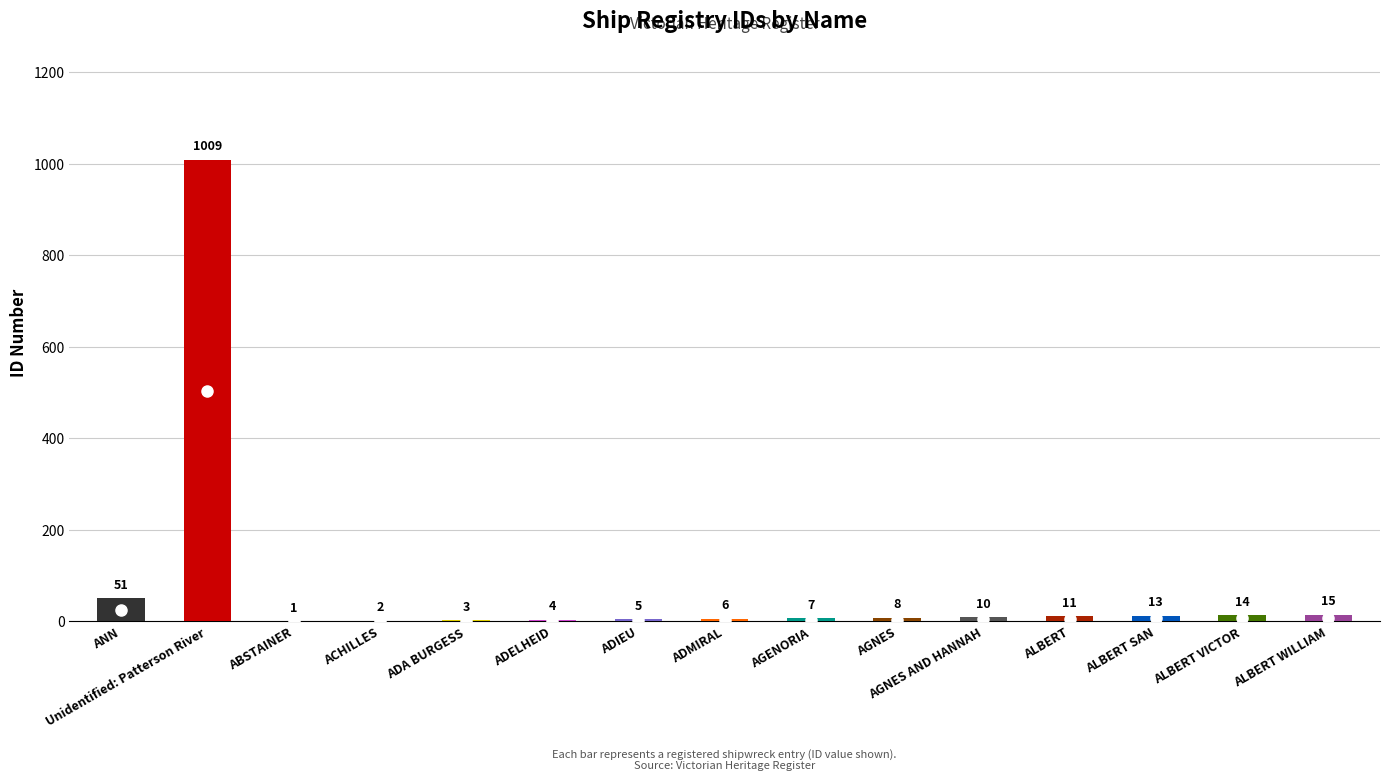

What is the difference between the maximum and minimum values?

1008